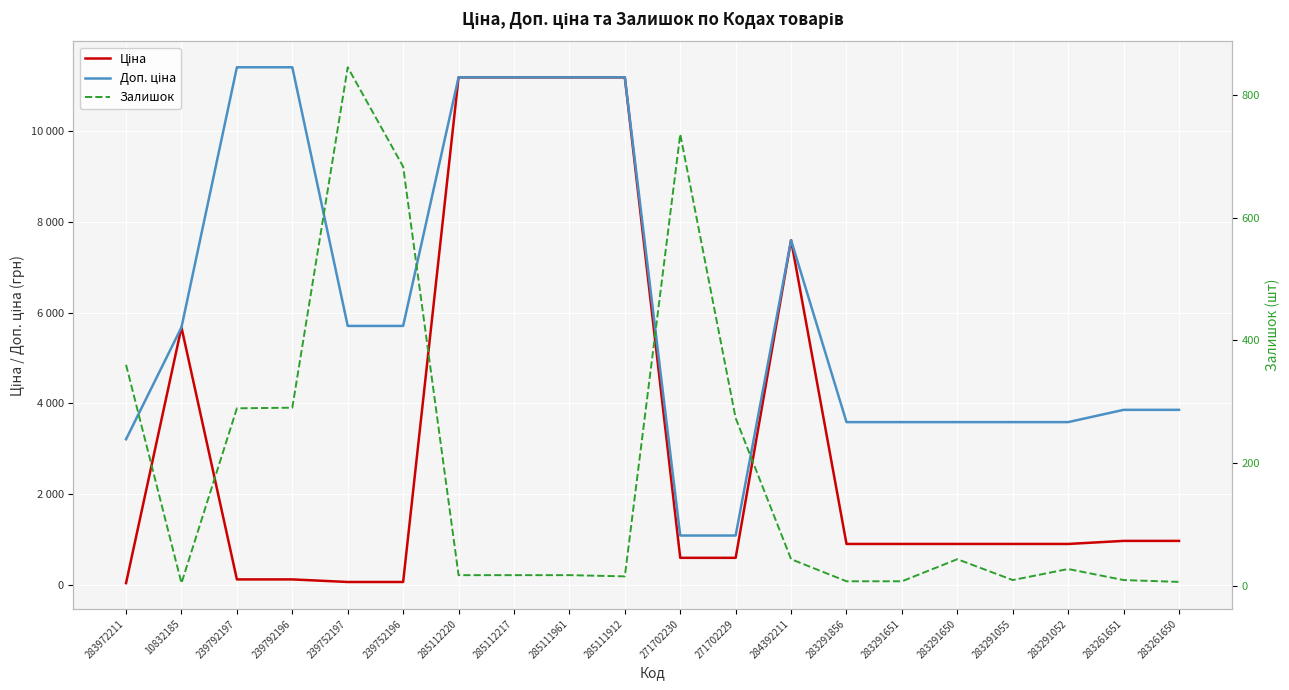

Which series has the widest spread of values?

Ціна